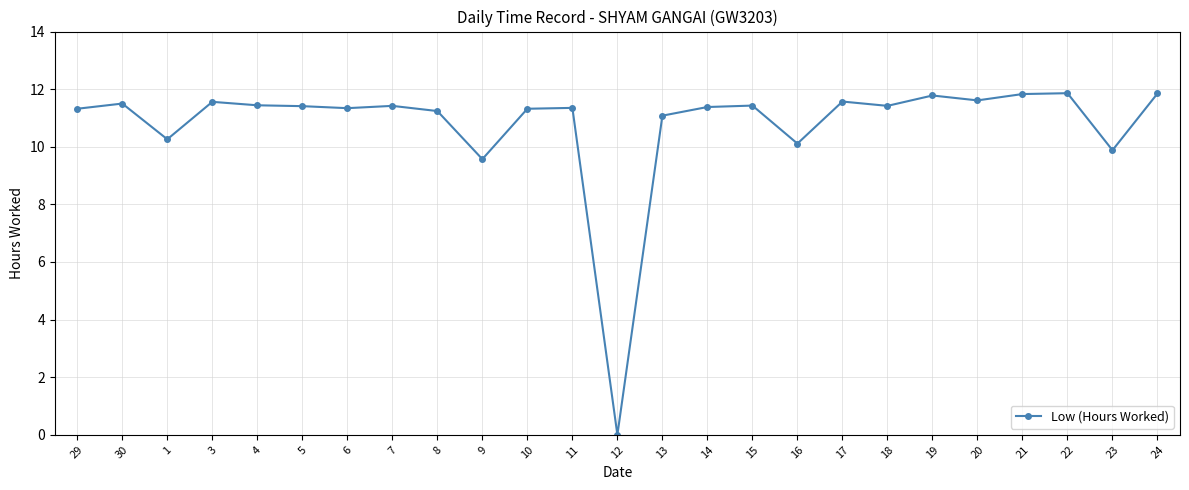

What position from the right is 9?

16